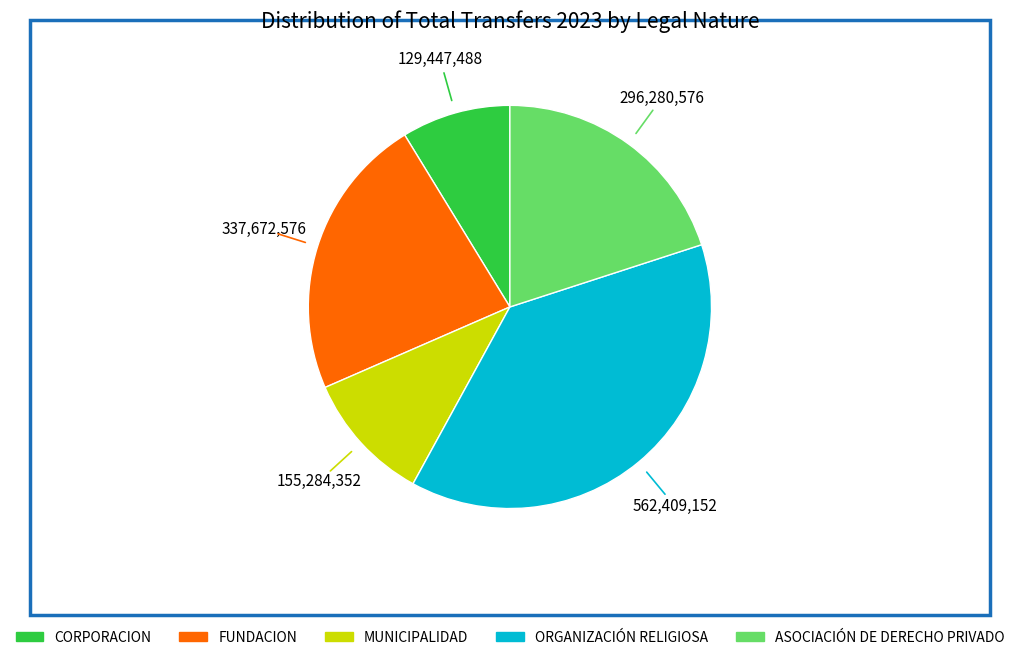

Which category has the smallest portion of the pie?

CORPORACION